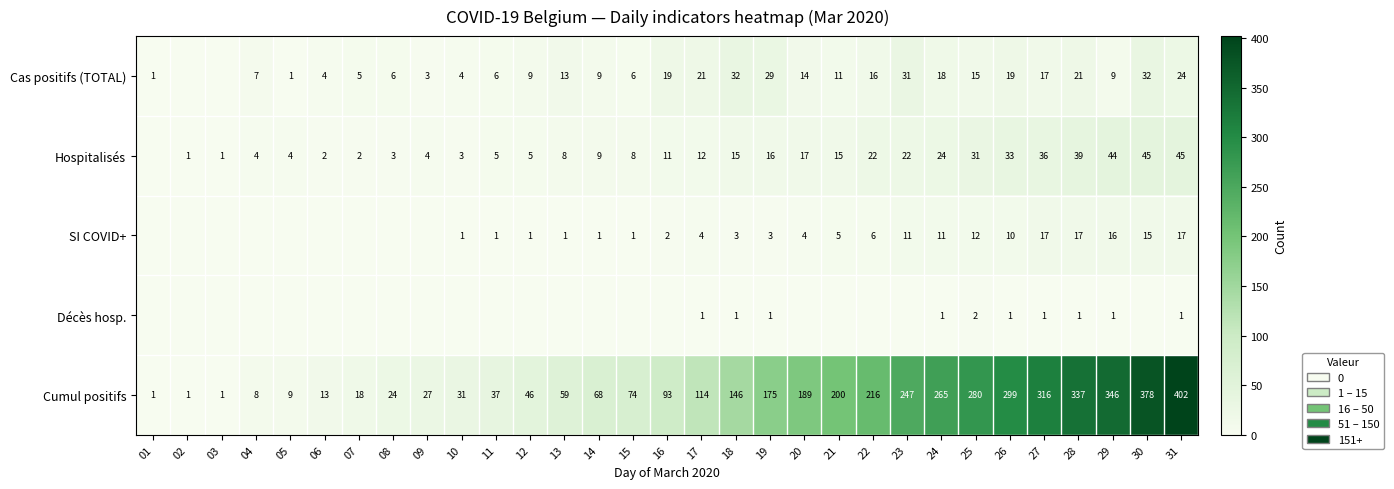

Is the value of Cumul positifs at 18 greater than the value of Cas positifs (TOTAL) at 24?

Yes